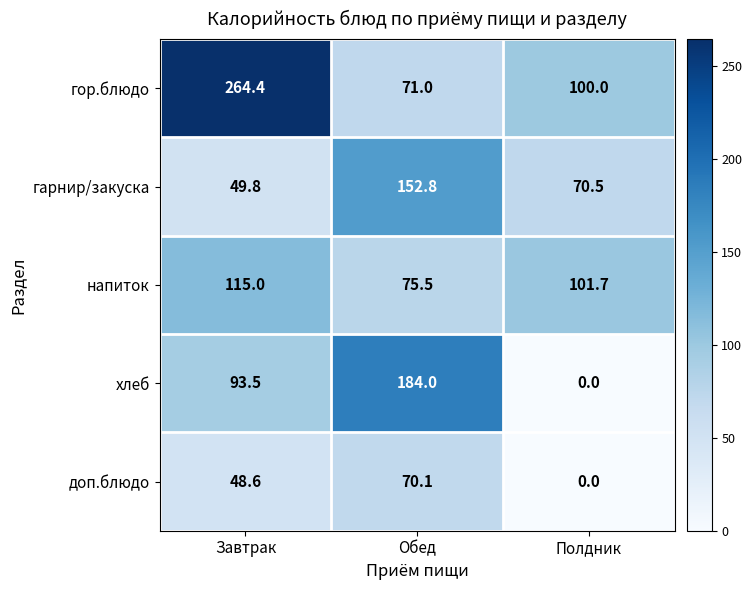

What is the average value of the гарнир/закуска series?

91.0